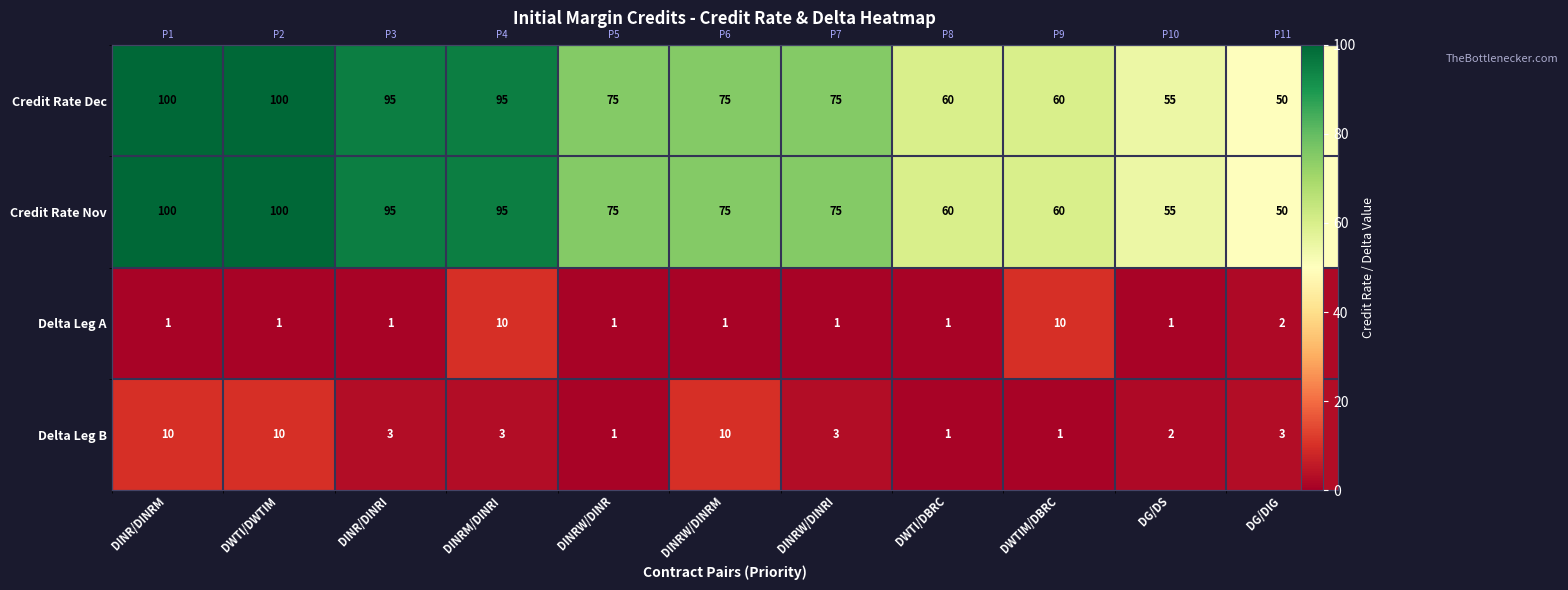

What is the highest value of the Delta Leg A series?

10